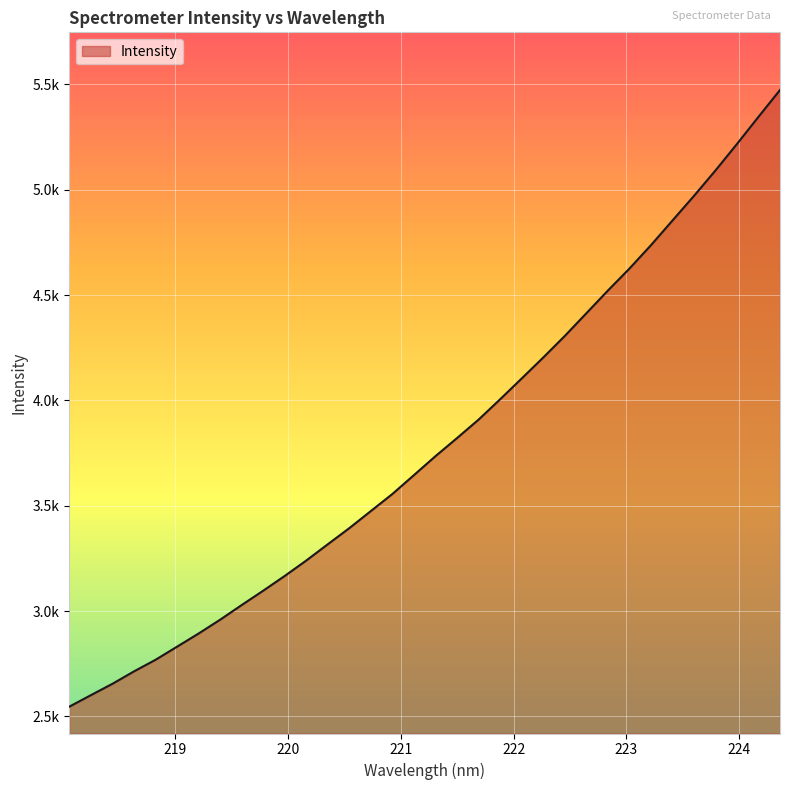

Is this an area chart (filled region under the line)?

Yes